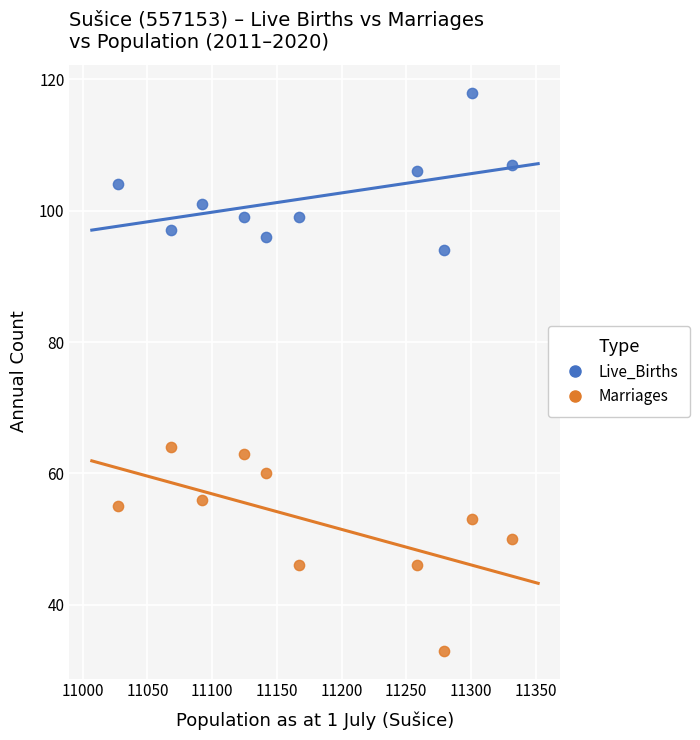

Which series reaches the maximum Y coordinate?

Live_Births